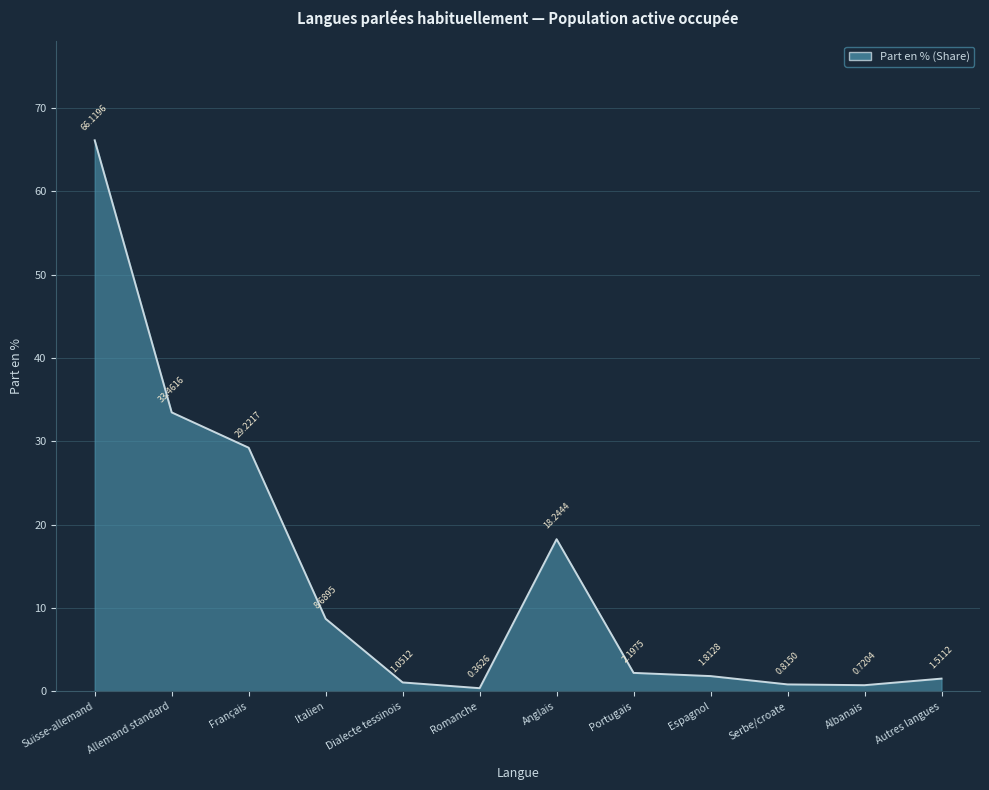

Where is the first local maximum?

Anglais